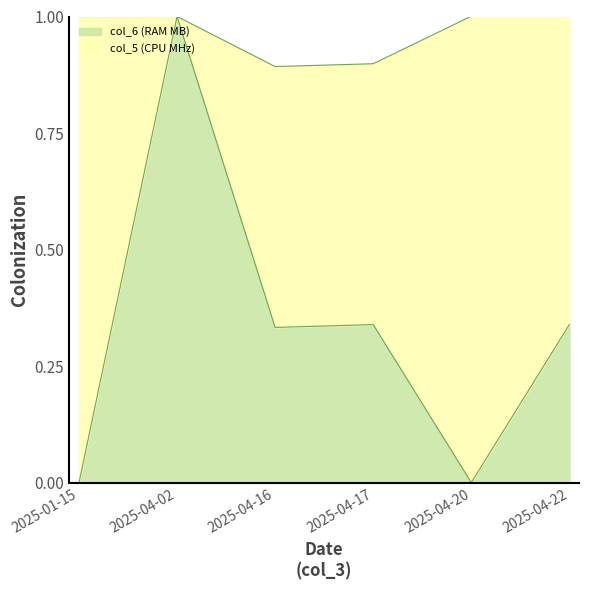

True or false: the data shows 1.5 at 2025-04-02.

False